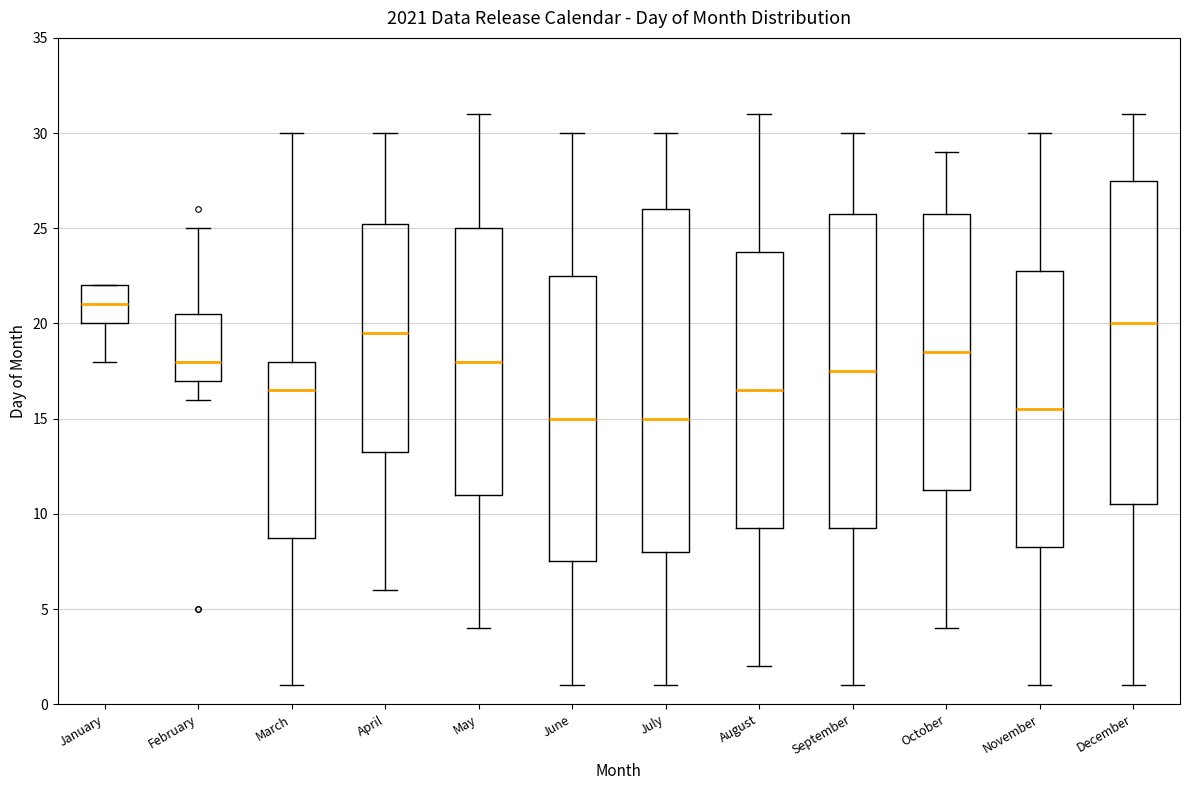

Where does the lower whisker of the box for June end on the y-axis? The values are not printed on the chart, so give them approximately, as read against the axis.

1.0